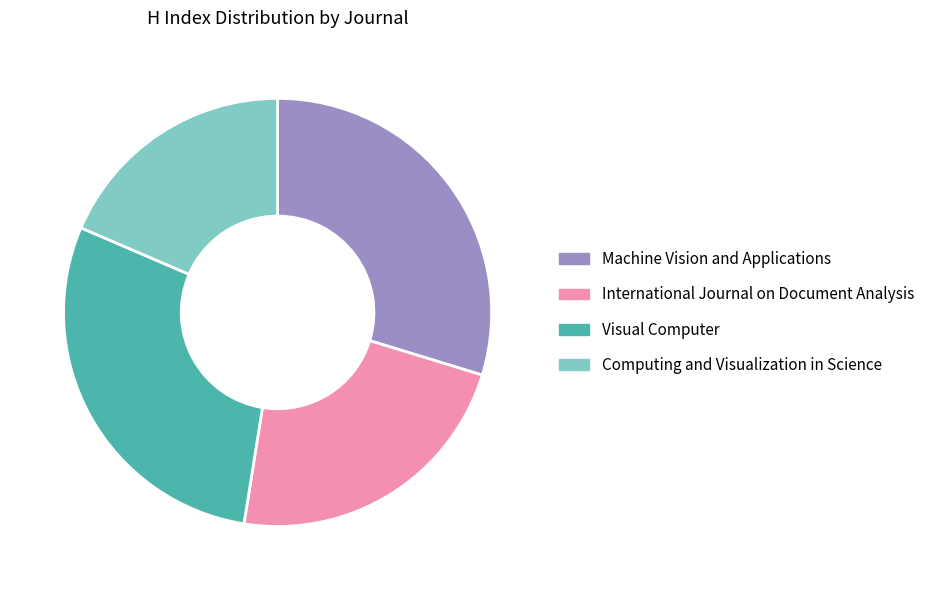

Which has a higher value, Machine Vision and Applications or Visual Computer?

Machine Vision and Applications